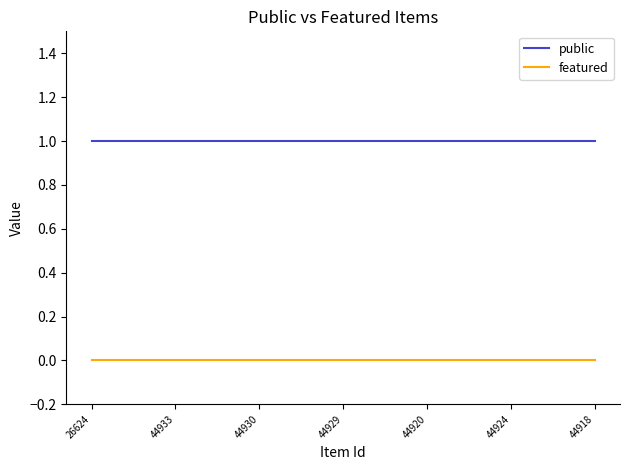

Which series has the largest total across all categories?

public